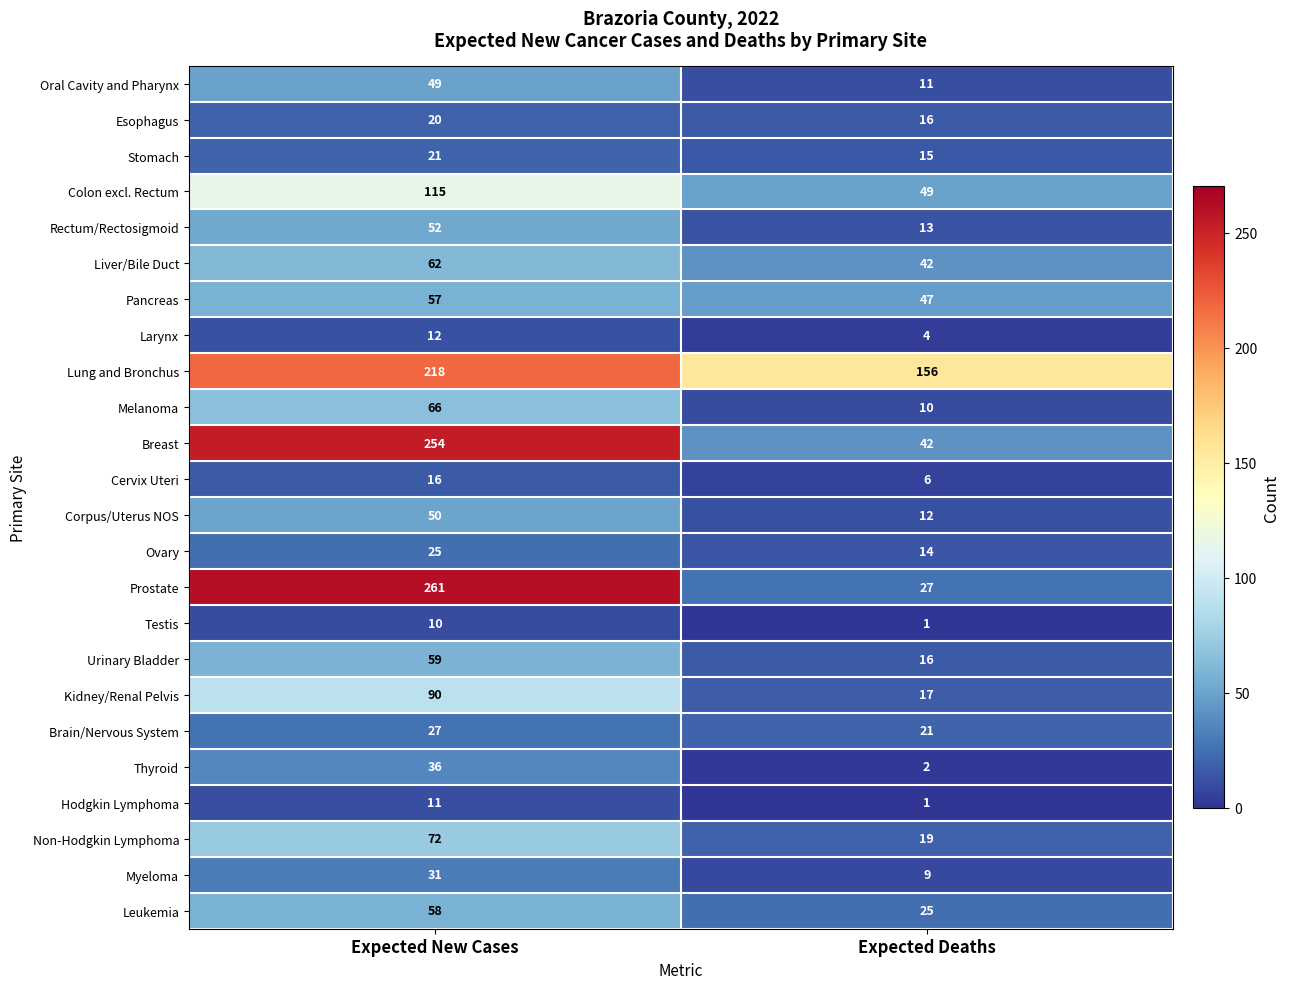

What is the sum of the Urinary Bladder values at Expected Deaths and Expected New Cases?

75